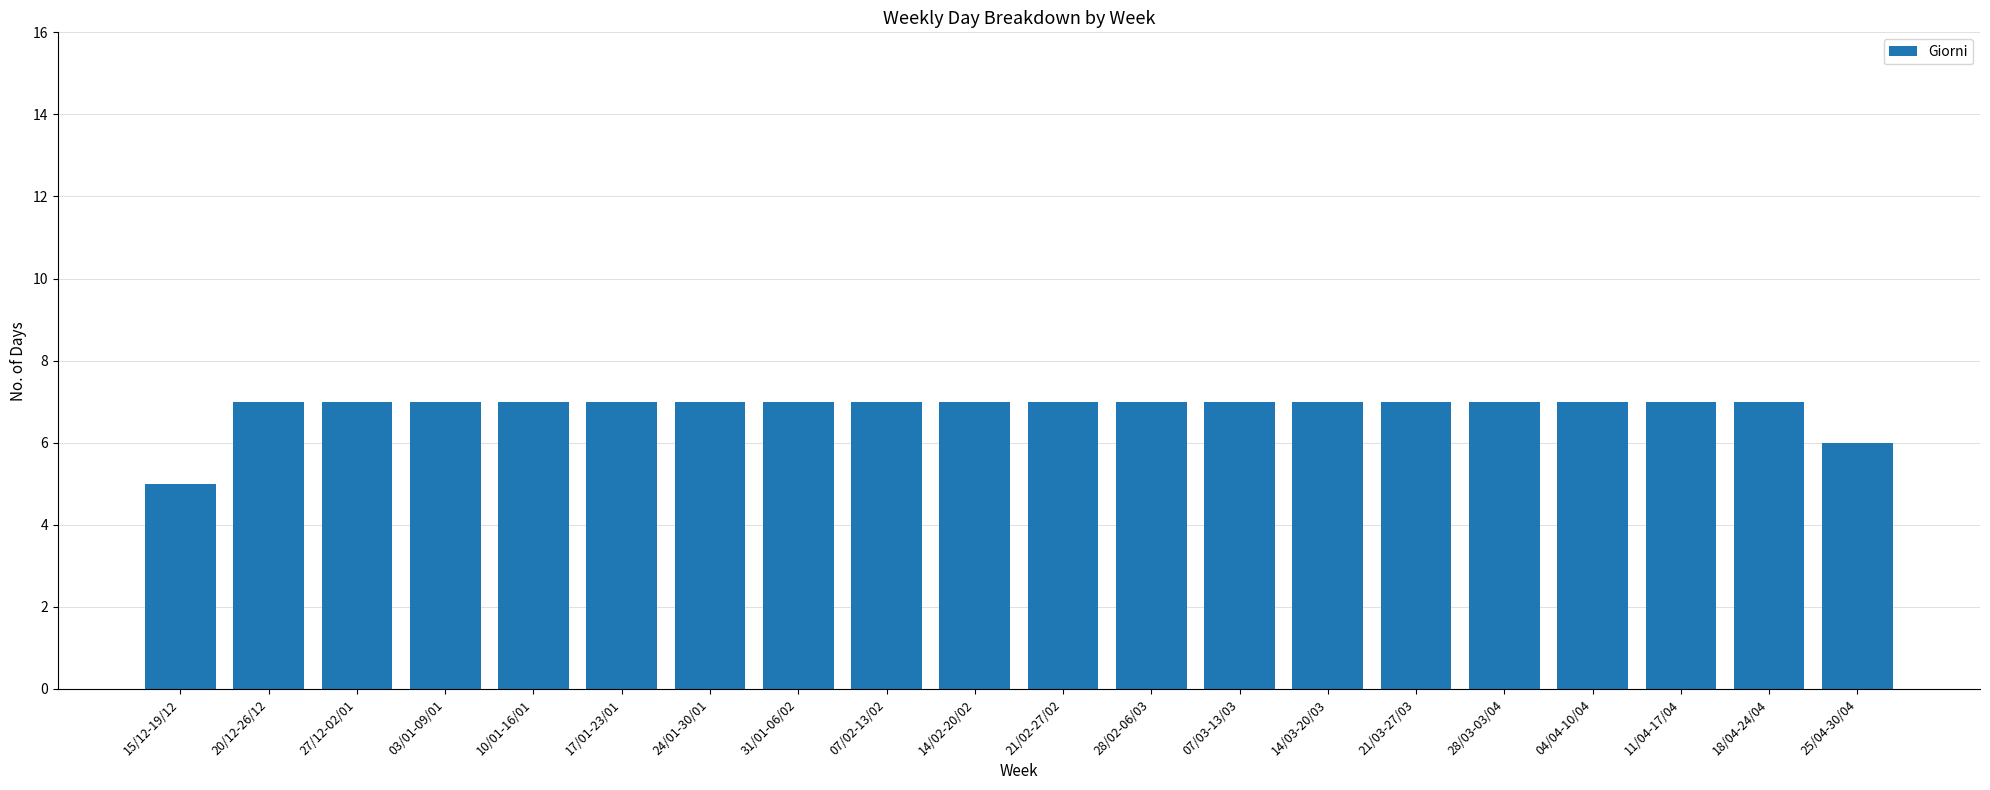

Where is the data nearest to the value 6?

25/04-30/04